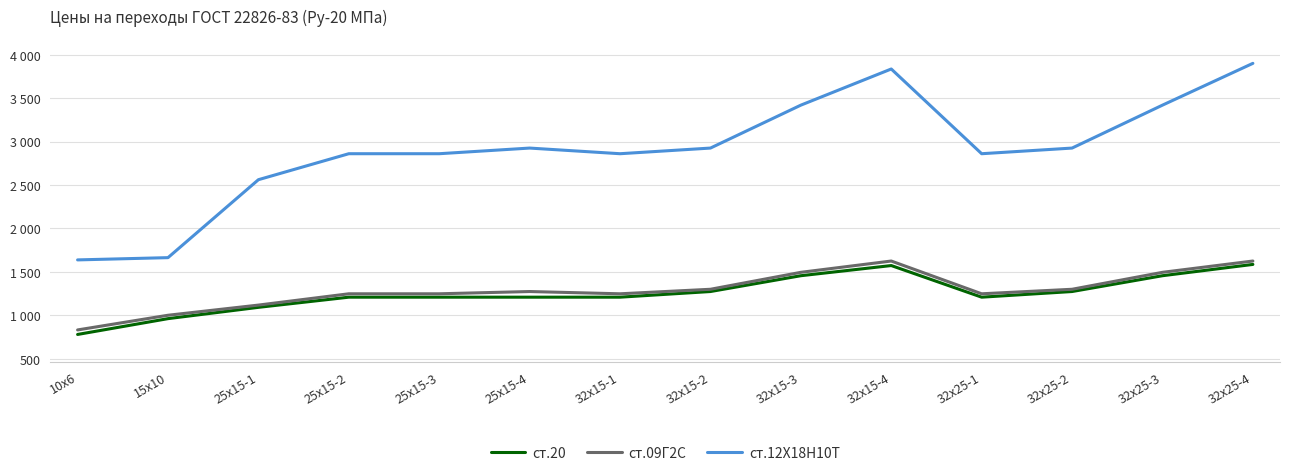

At which label does ст.20 first exceed 1209?

32х15-2